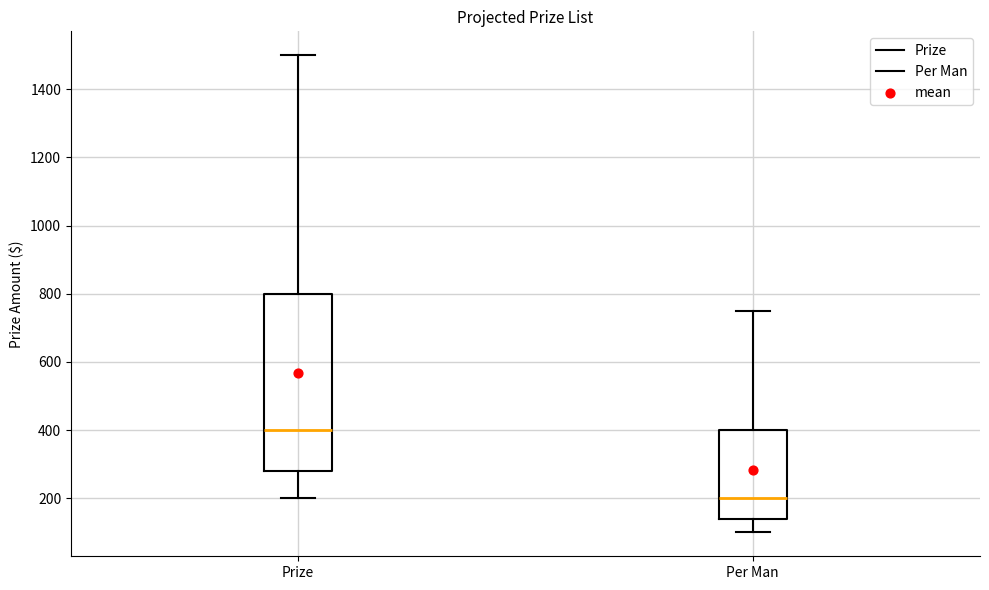

Where is the upper edge of the box for Prize on the y-axis? The values are not printed on the chart, so give them approximately, as read against the axis.

800